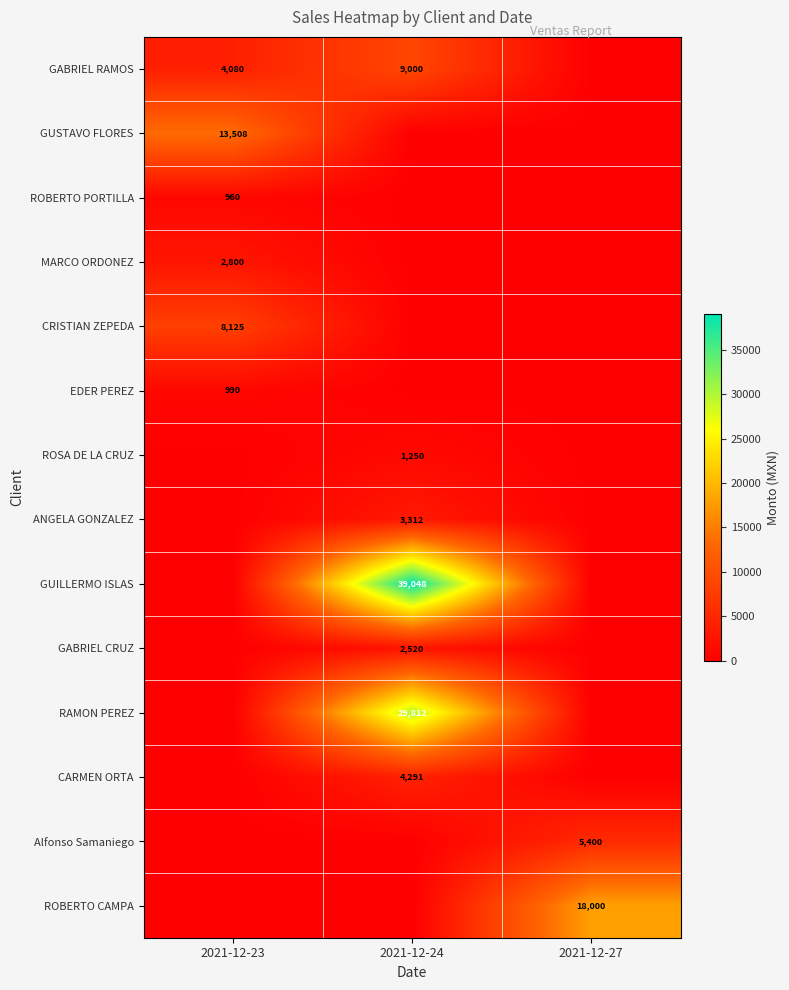

True or false: ROBERTO CAMPA has a value of 8574 at 2021-12-27.

False